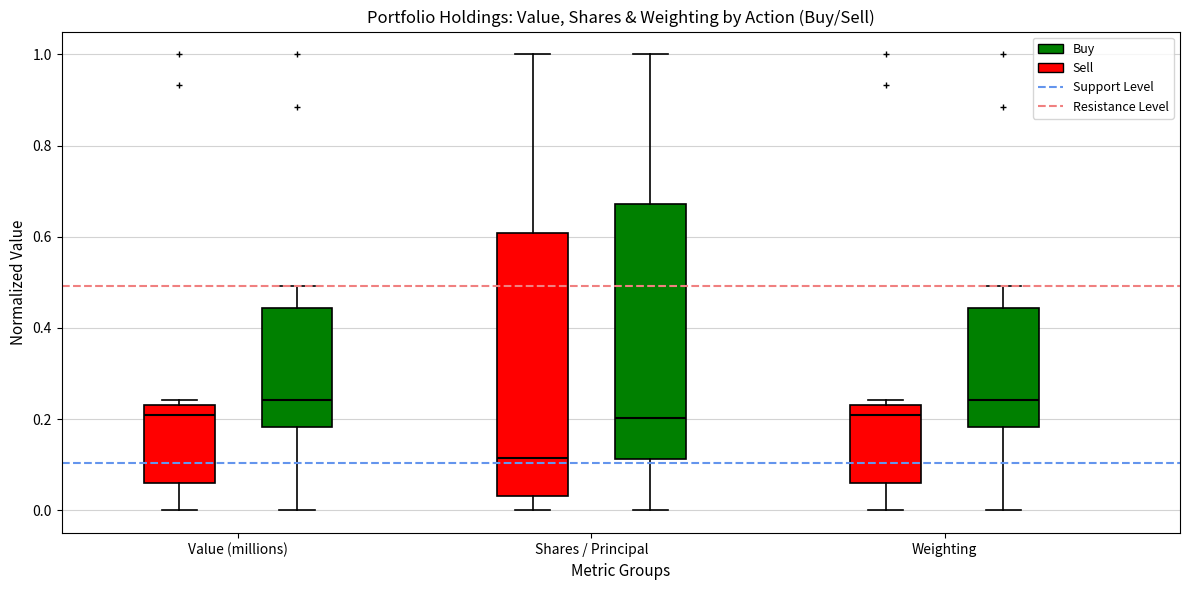

Where does the lower whisker of the box for Weighting (Sell) end on the y-axis? The values are not printed on the chart, so give them approximately, as read against the axis.

0.00